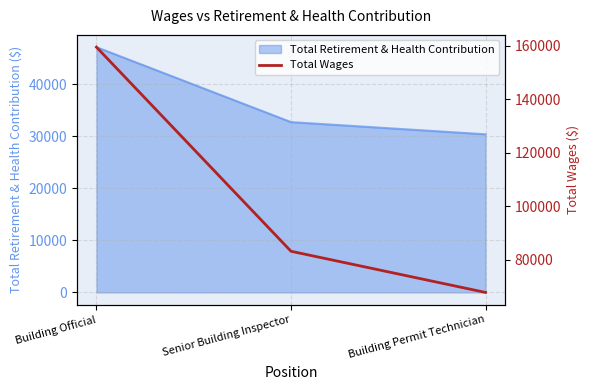

What is the average value?

103537